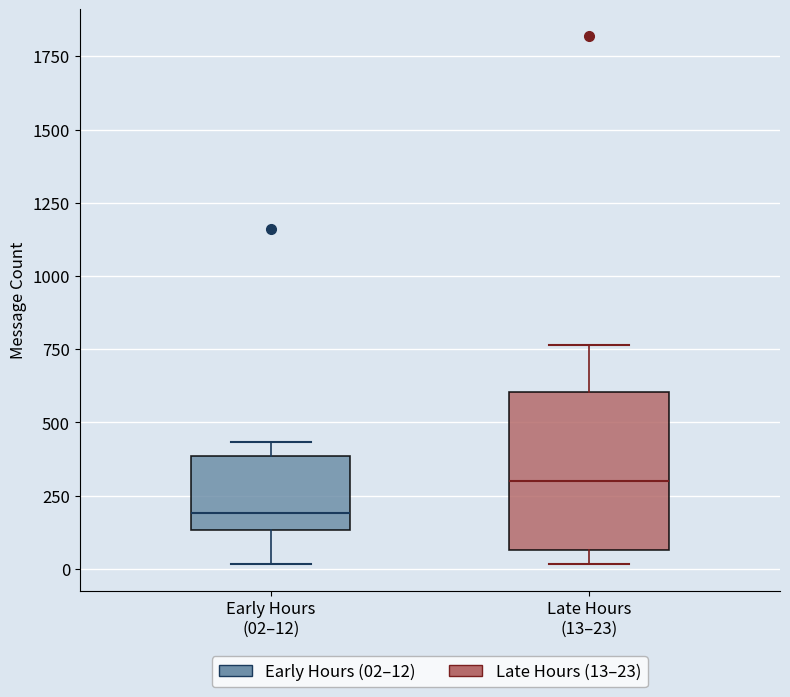

Reading left to right, transcribe this box plot: for each box, give where its median line is, the range the box spans, and where its two whiskers end, as read against the y-axis. The values are not printed on the chart, so give them approximately, as read against the axis.

Early Hours (02–12): median 200, box 150 to 400, whiskers 0 to 450
Late Hours (13–23): median 300, box 50 to 600, whiskers 0 to 750